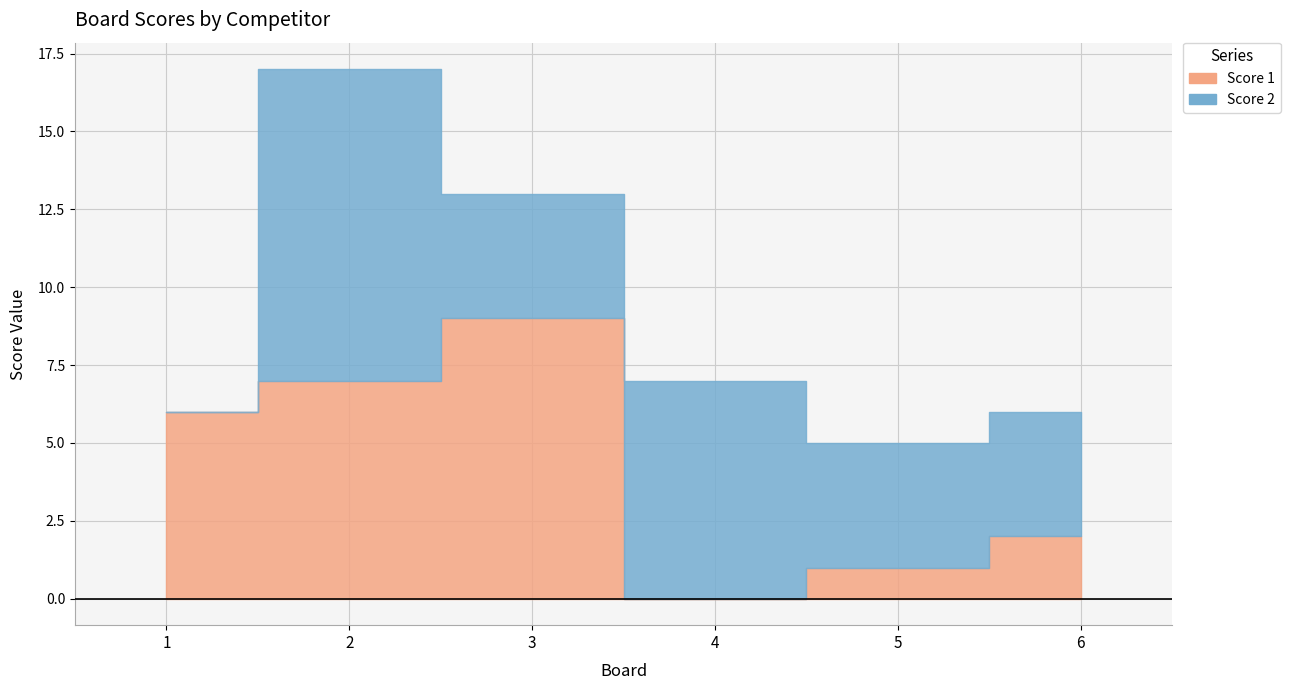

How many values in the Score 2 series exceed 4?

2